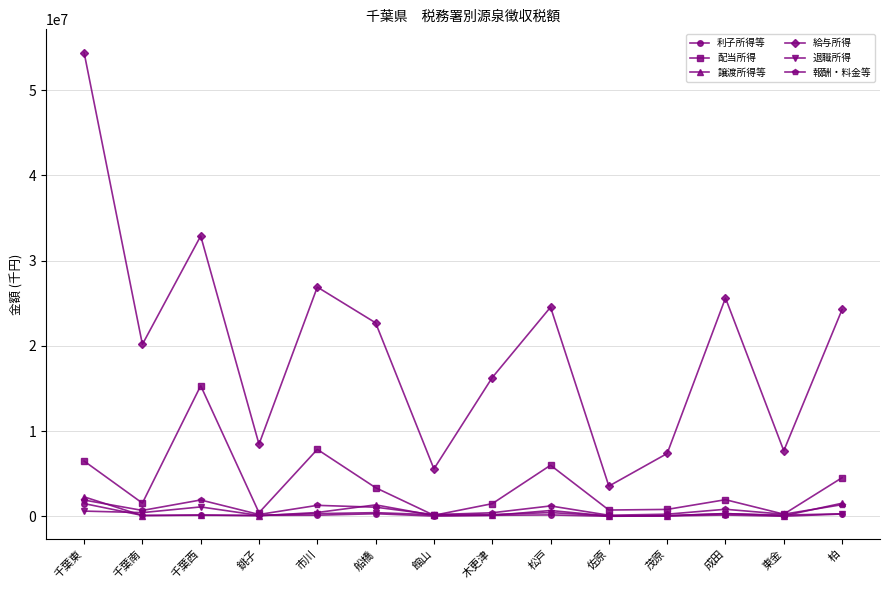

What is the sum of the 報酬・料金等 values at 佐原 and 木更津?

576164